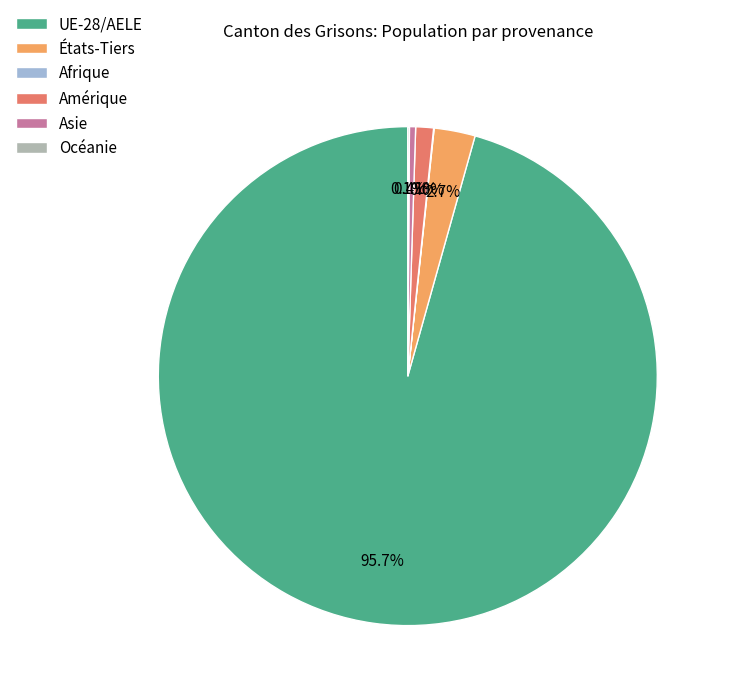

Which category has the biggest portion of the pie?

UE-28/AELE